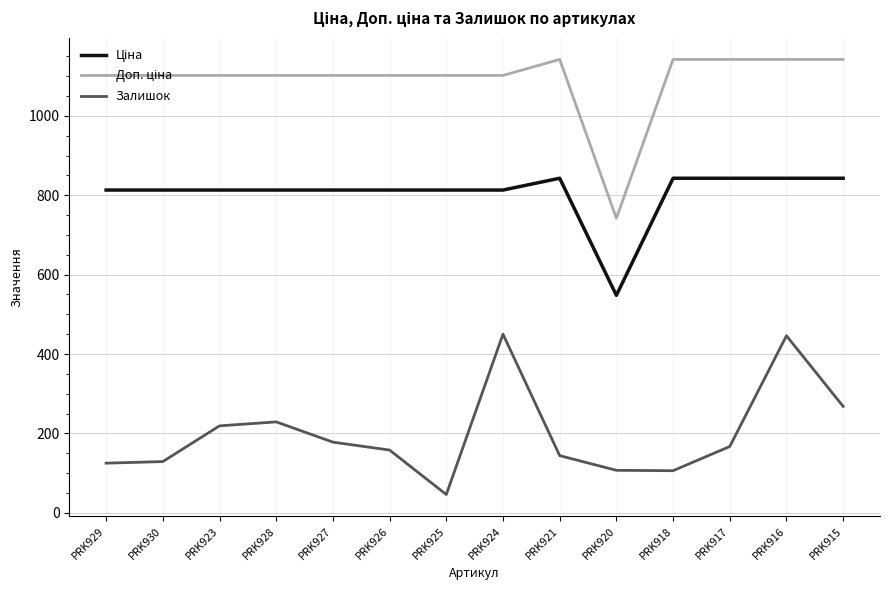

What is the highest value of the Залишок series?

450.0